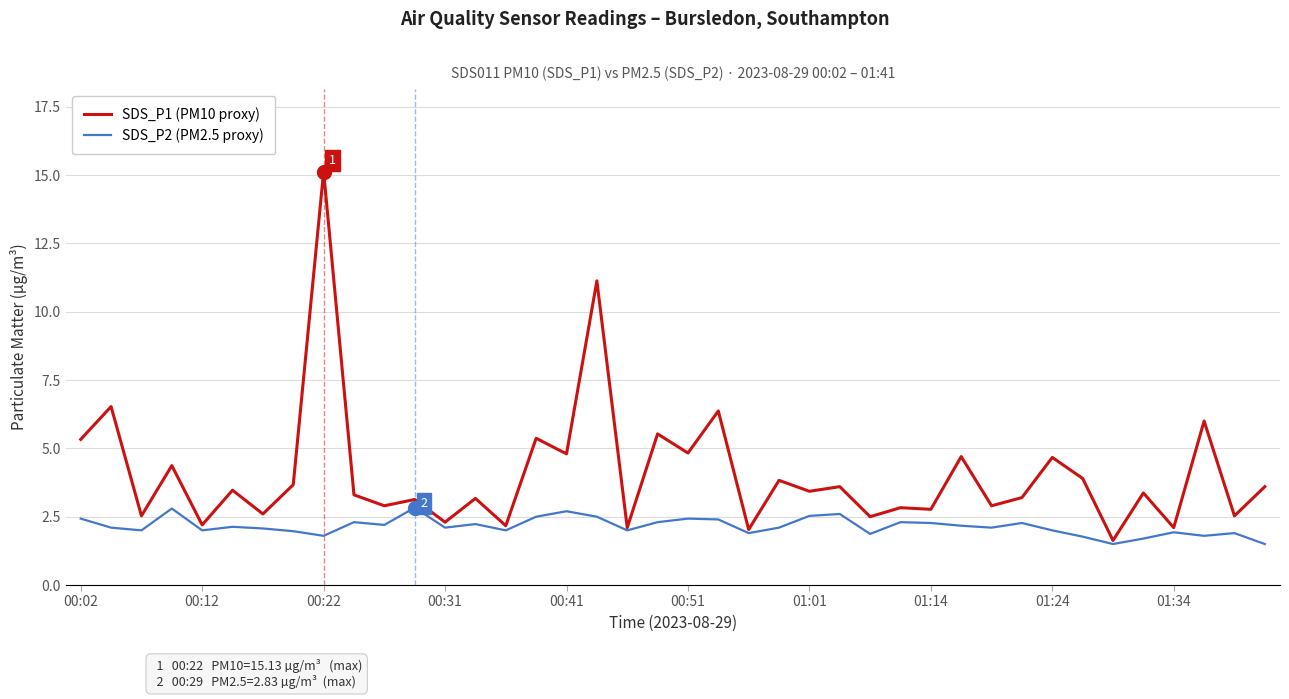

True or false: SDS_P2 (PM2.5 proxy) has more than 1 points higher than both neighbors.

True